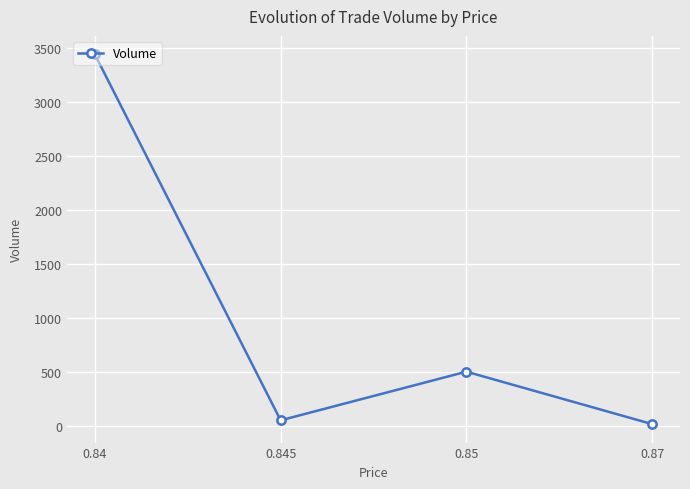

The value at 0.84 is 3440. True or false?

True